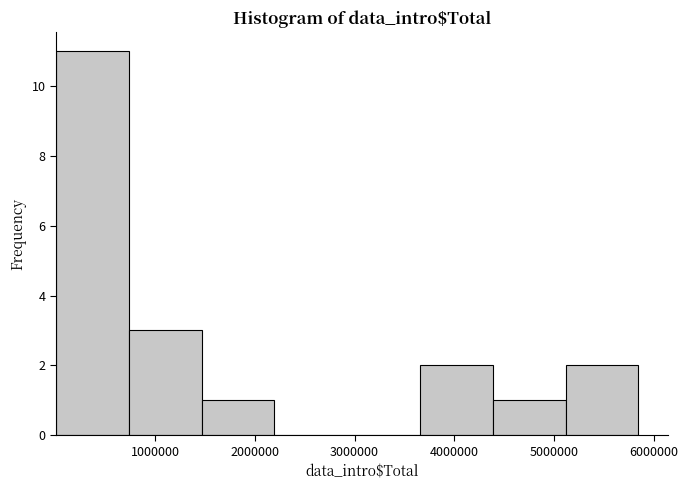

Which range on the x-axis has the tallest bar?

0 to 700000